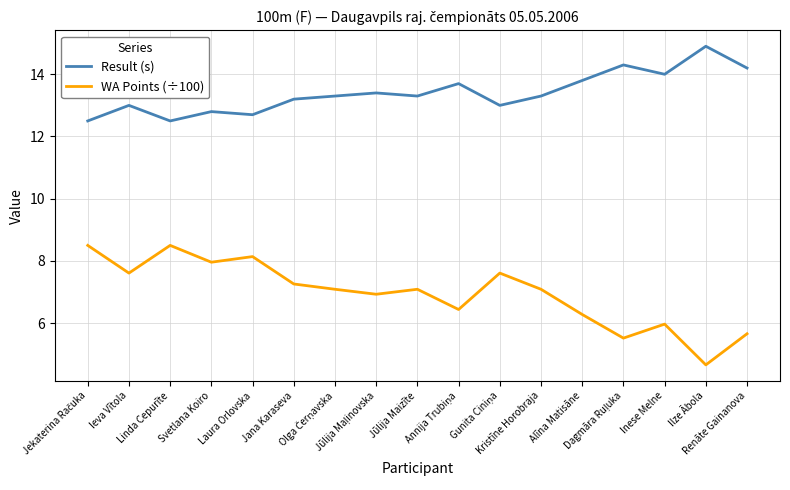

List the series in order of their overall mean, lowest first.

WA Points (÷100), Result (s)